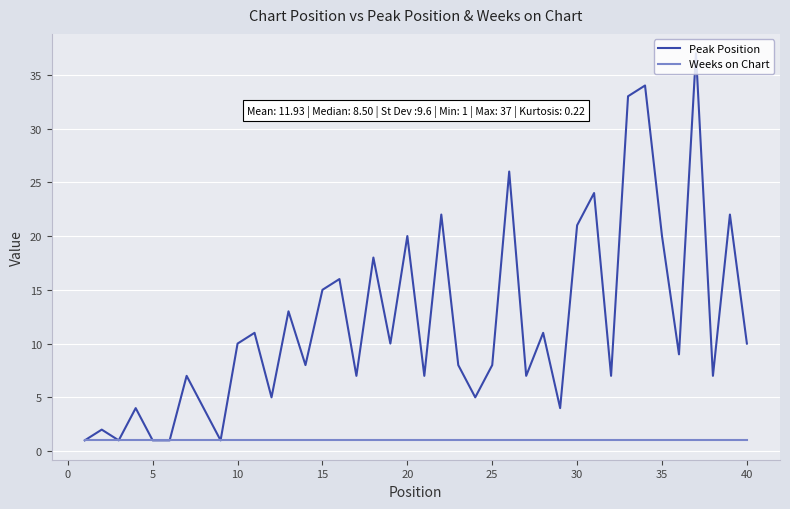

Does the chart display data point markers on the line(s)?

No